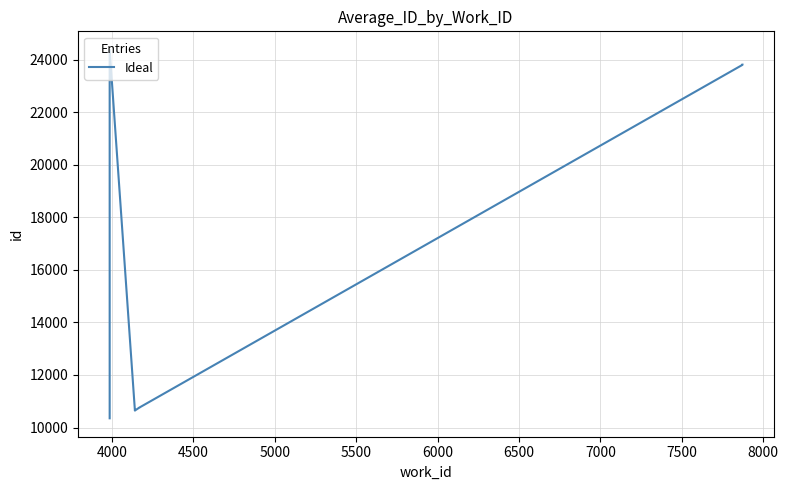

Count the number of categories in the chart.

10